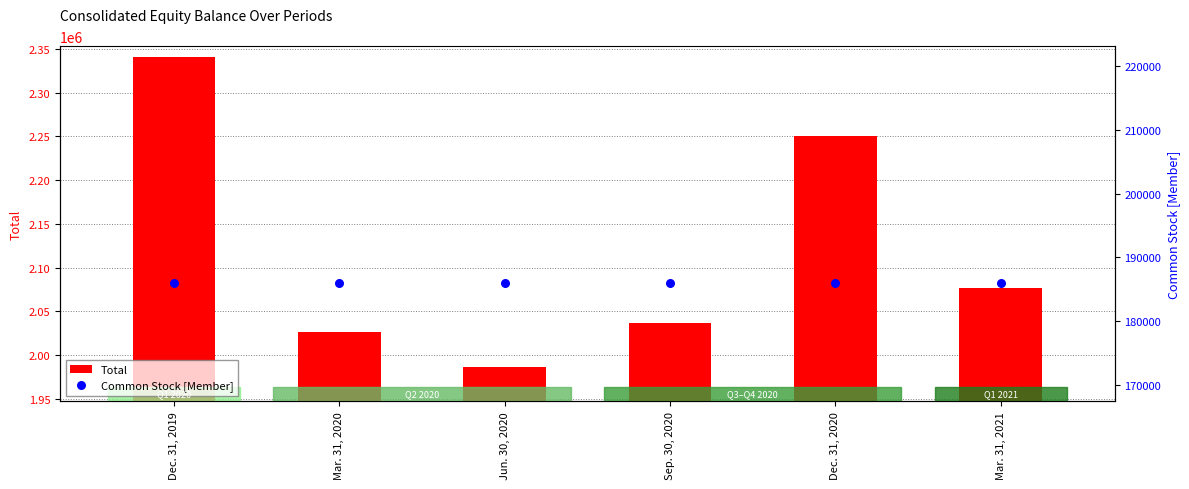

Which series contains the highest Y value?

Total